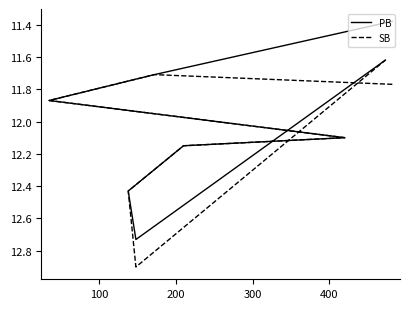

Does the chart have visible grid lines?

No